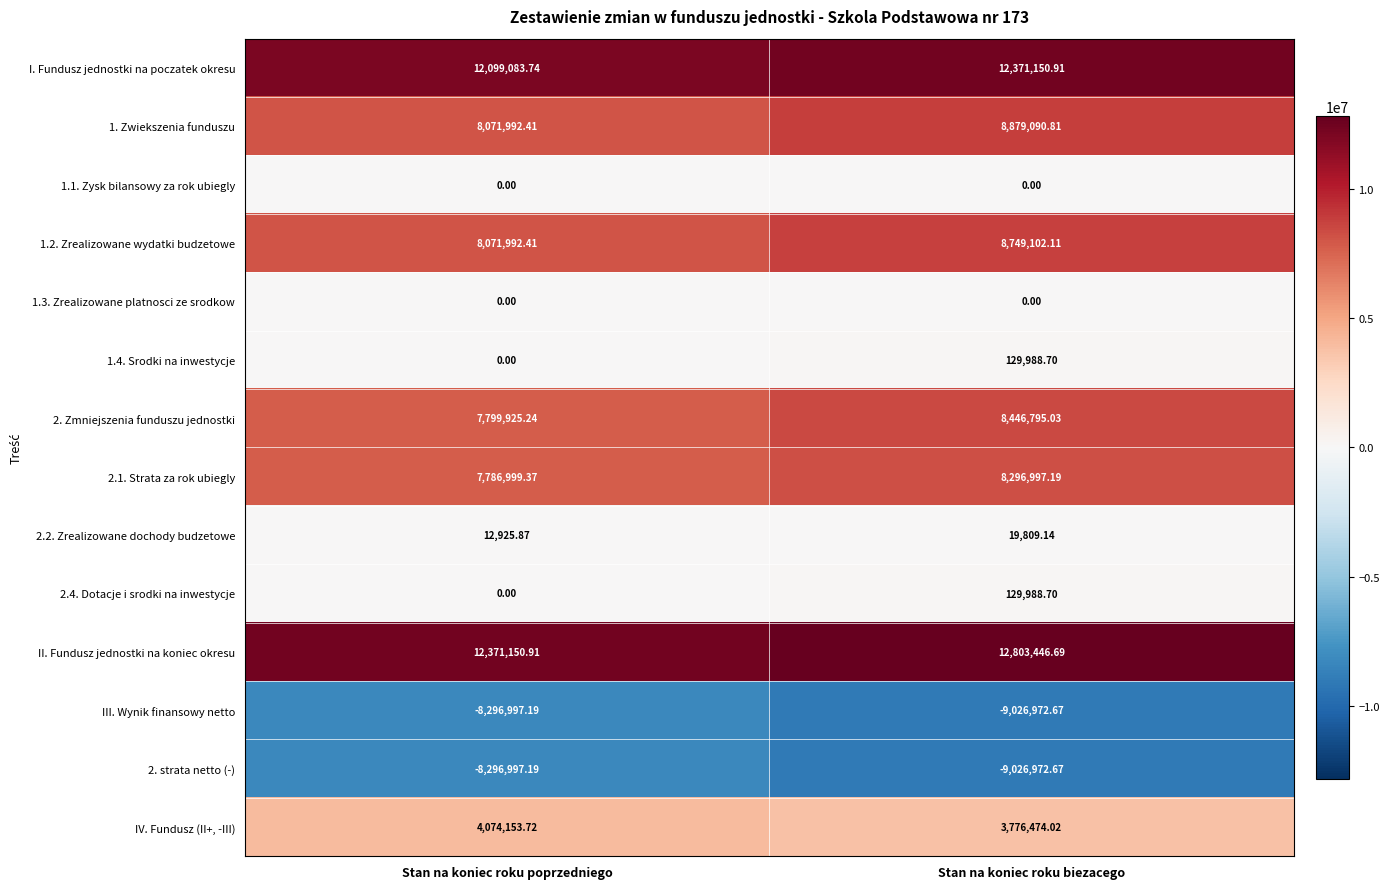

Is the value of II. Fundusz jednostki na koniec okresu at Stan na koniec roku biezacego greater than the value of 2.4. Dotacje i srodki na inwestycje at Stan na koniec roku biezacego?

Yes